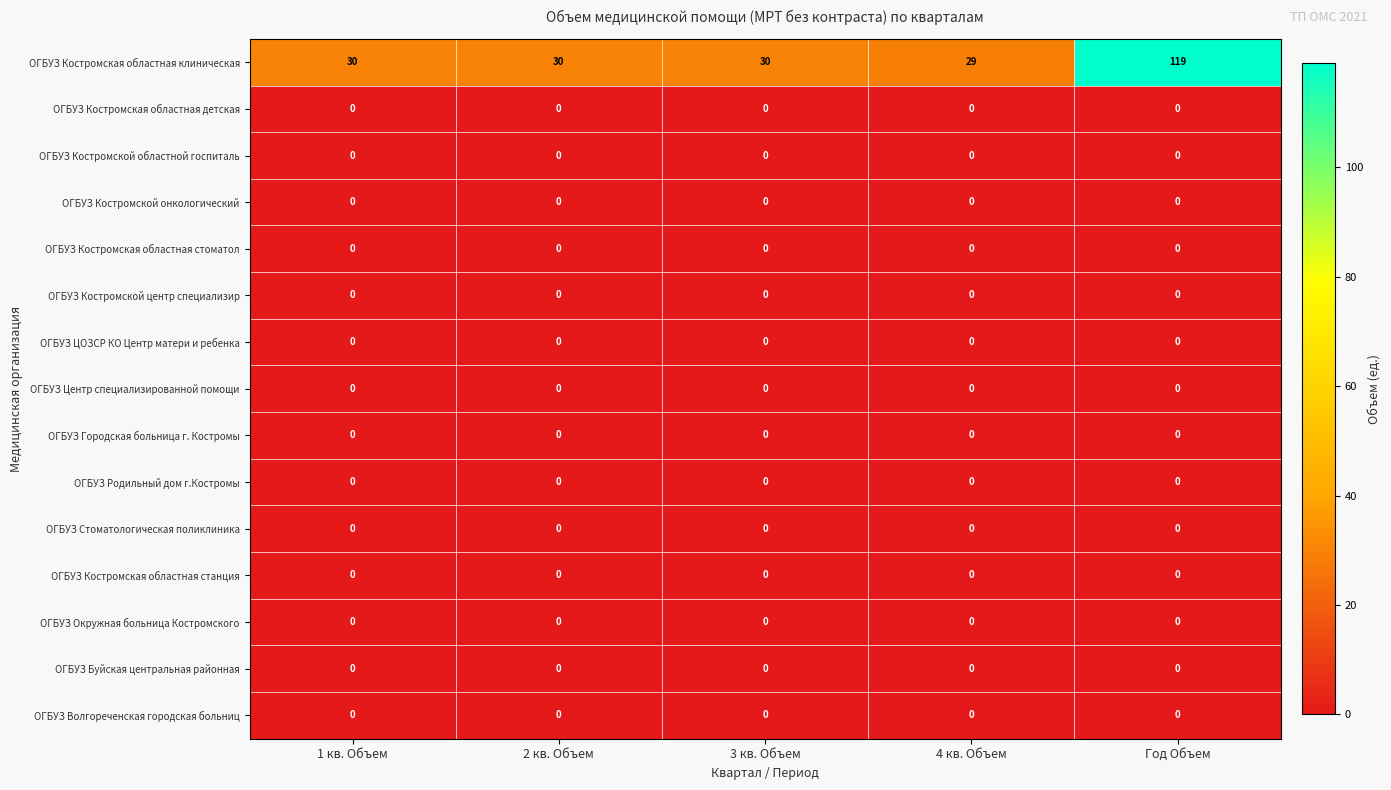

Which category has the highest value across all series?

Год Объем